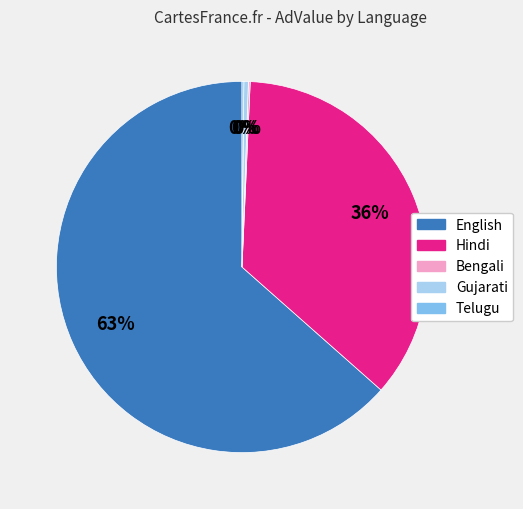

To the nearest percent, what is the average slice percentage?

20%